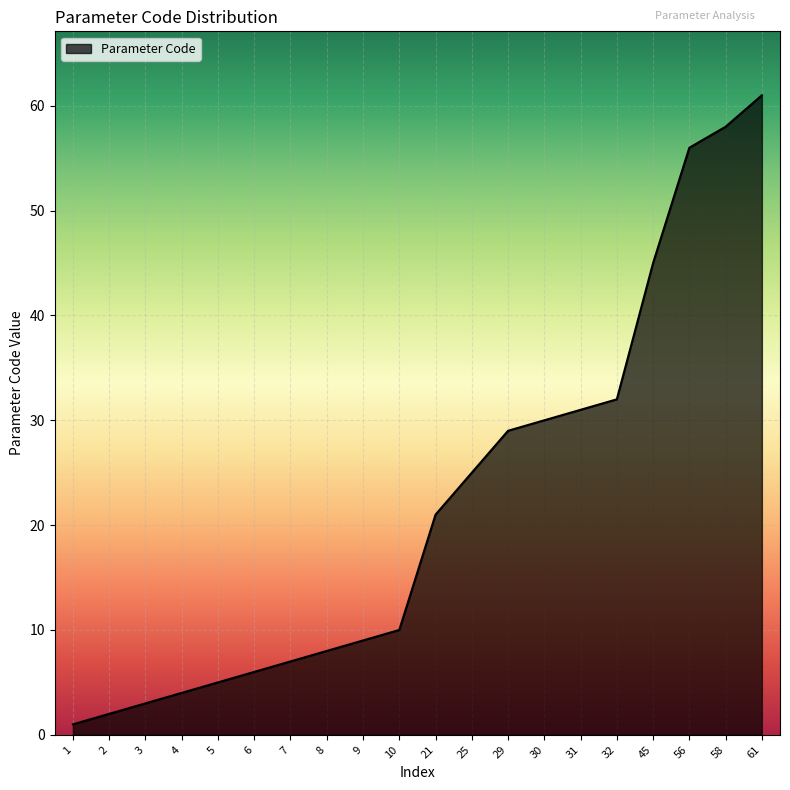

What is the maximum value shown in the chart?

61